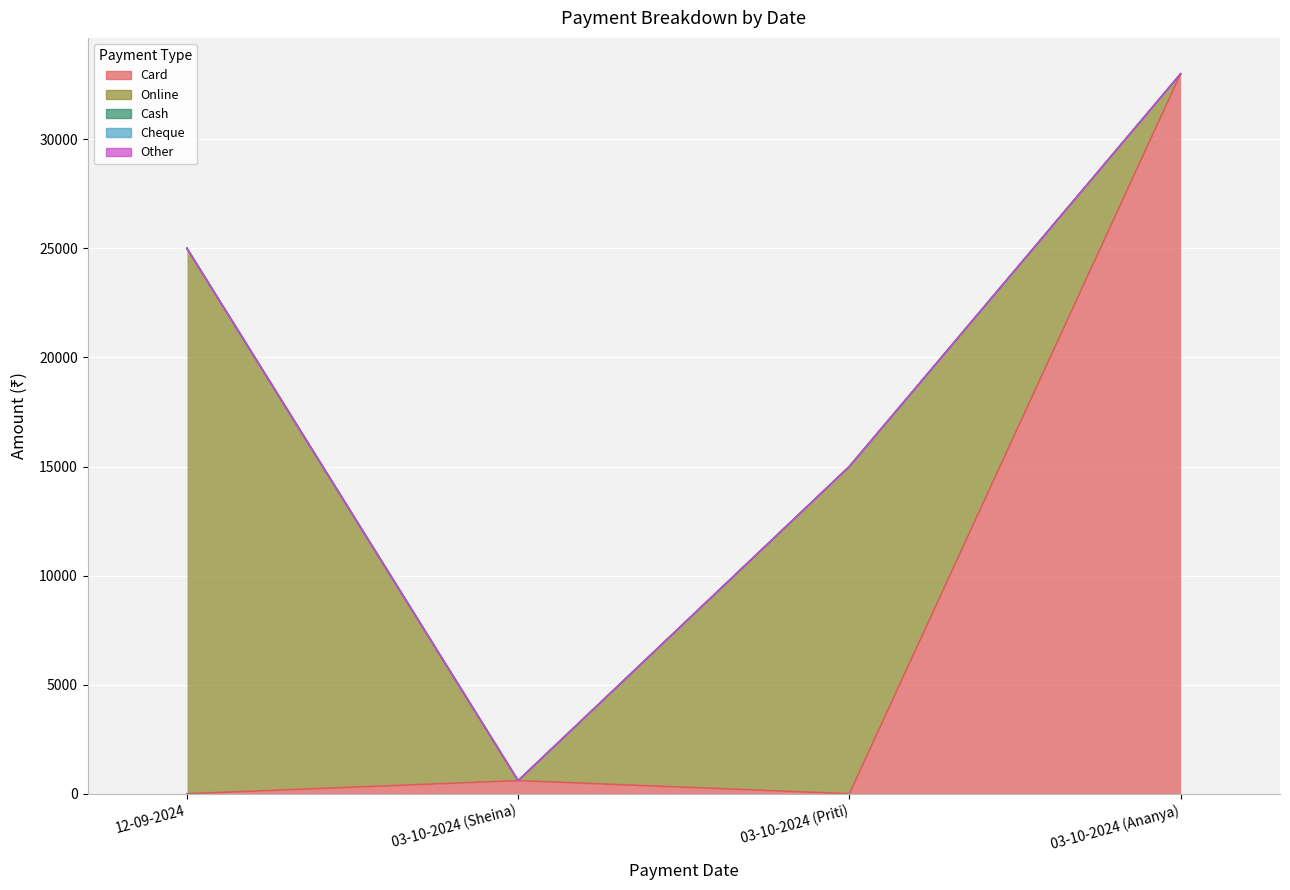

How many categories are shown in the chart?

4